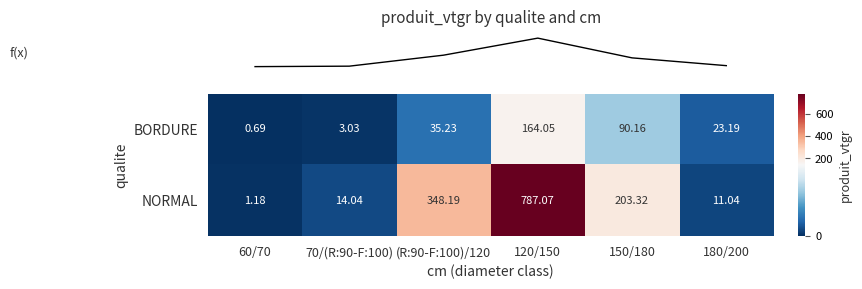

Rank the series by their maximum value, from lowest to highest.

BORDURE, NORMAL